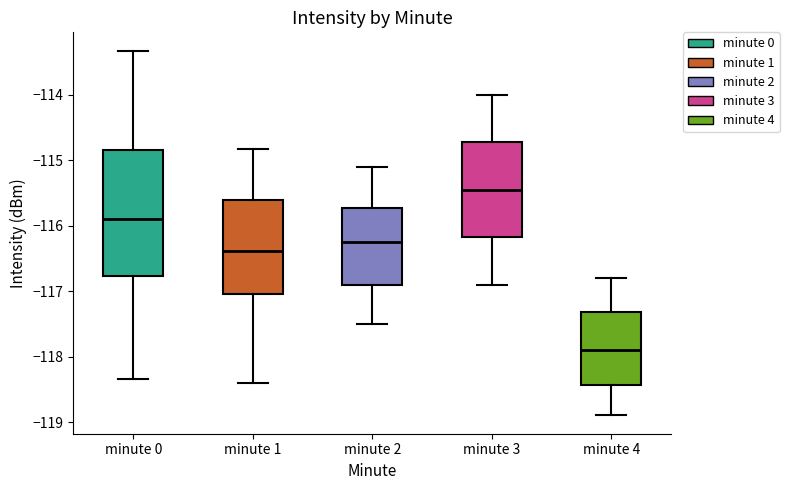

Where is the lower edge of the box for minute 3 on the y-axis? The values are not printed on the chart, so give them approximately, as read against the axis.

-116.2